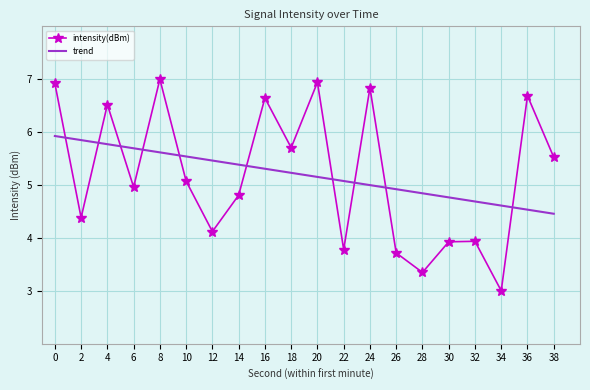

The value of trend at 34 is 2.5. True or false?

False